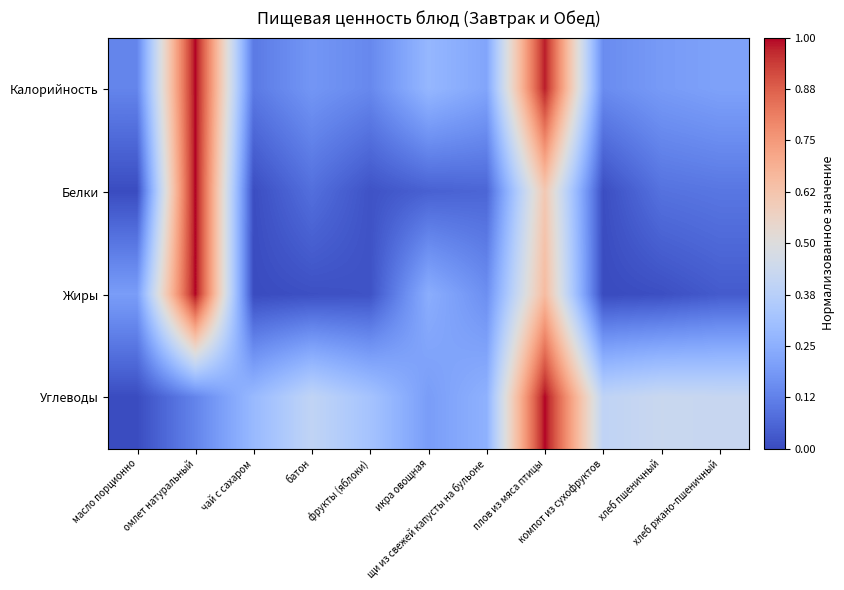

How many data points does each series have?

11